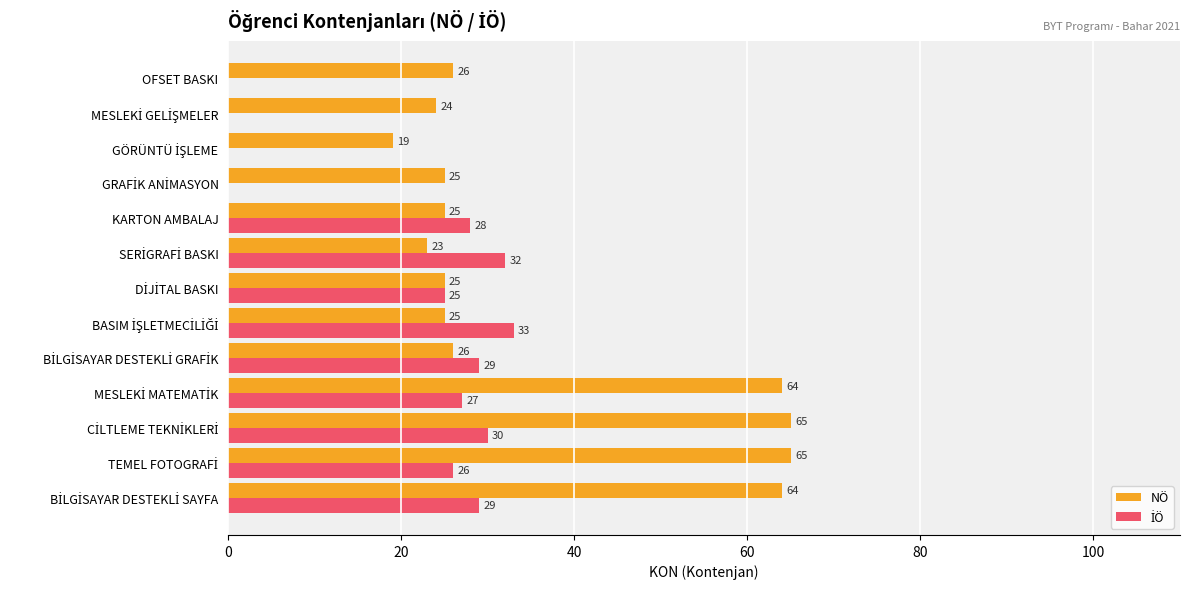

Which series has the largest total across all categories?

NÖ